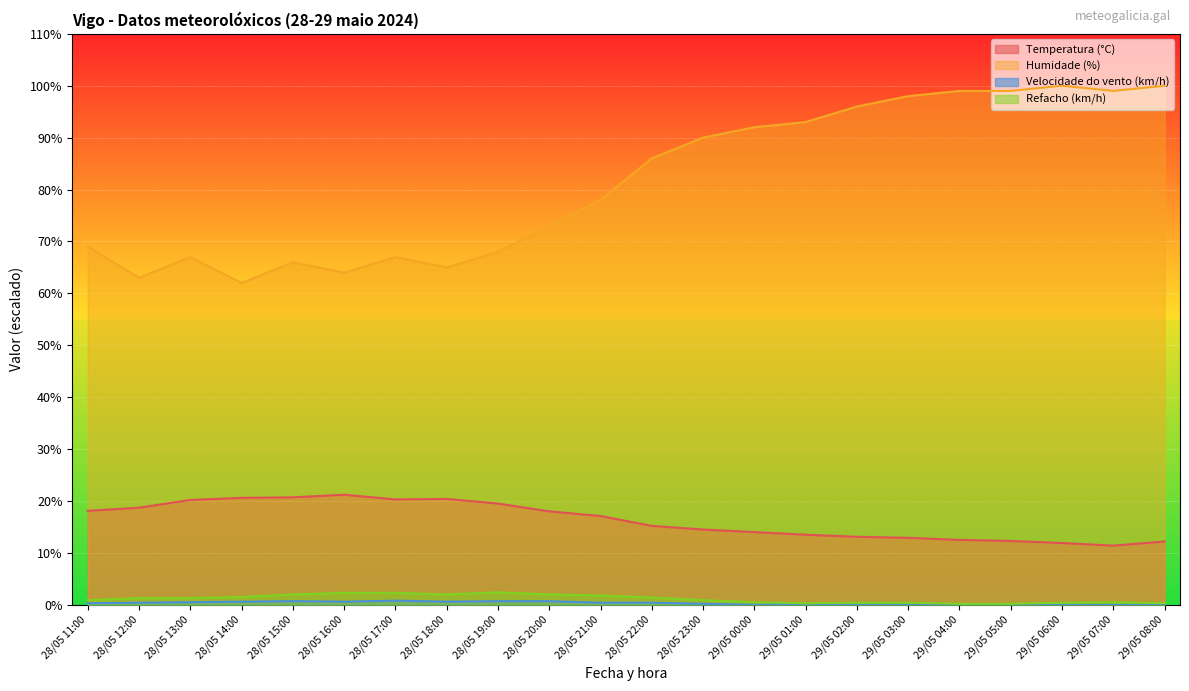

How many interior local valleys does the Humidade (%) series have?

5